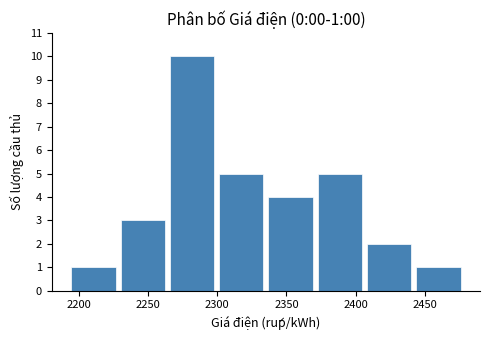

Over which range of the x-axis is the bar tallest?

2265 to 2300